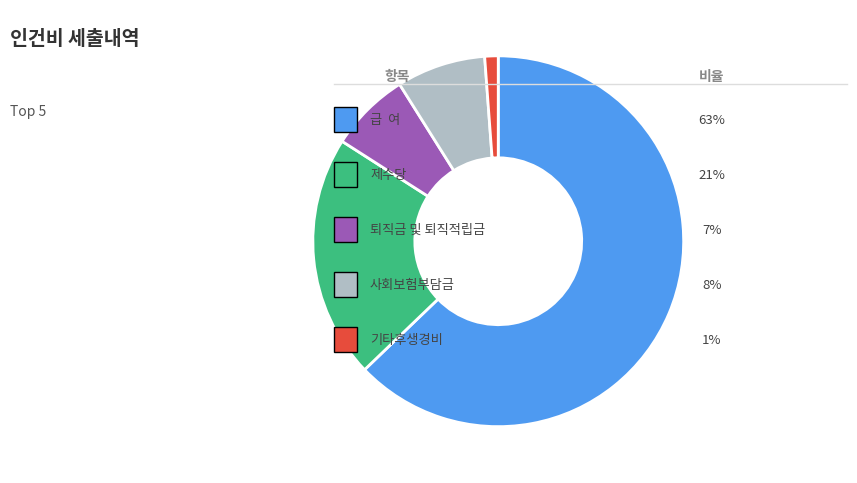

How many slices are in this pie chart?

5